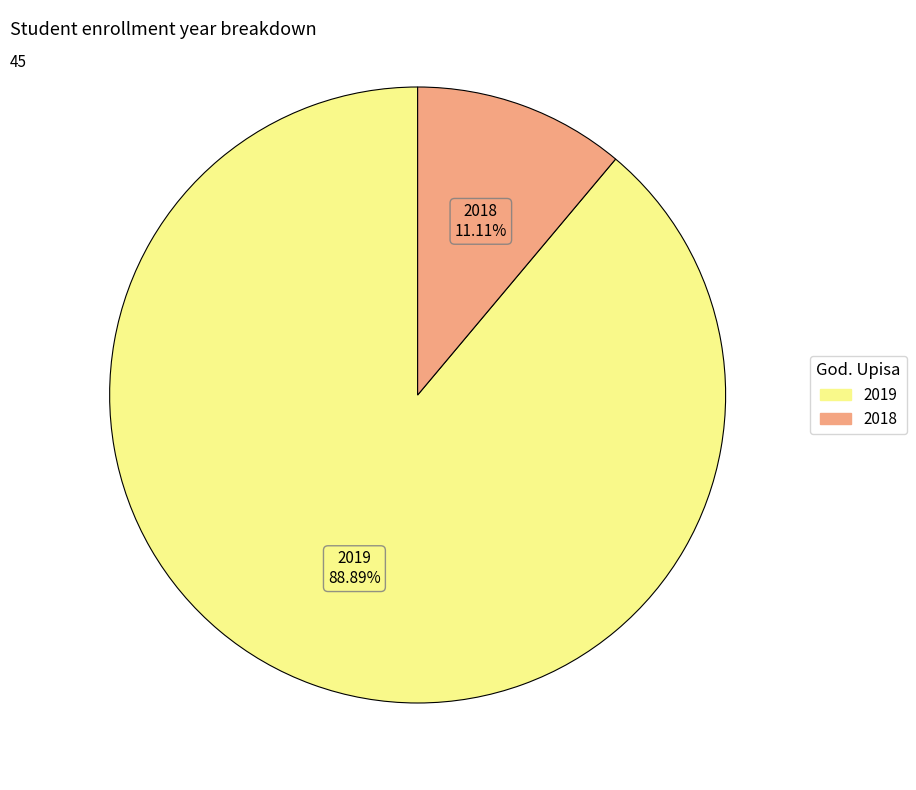

How many segments does this pie chart have?

2